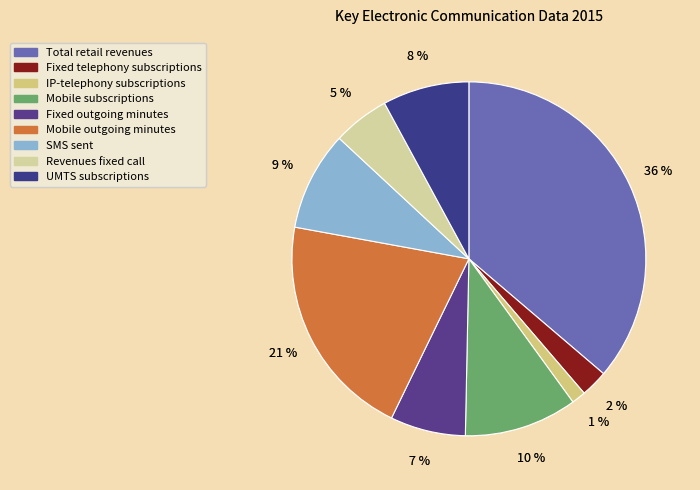

What percentage is the Mobile subscriptions slice, to the nearest percent?

10%